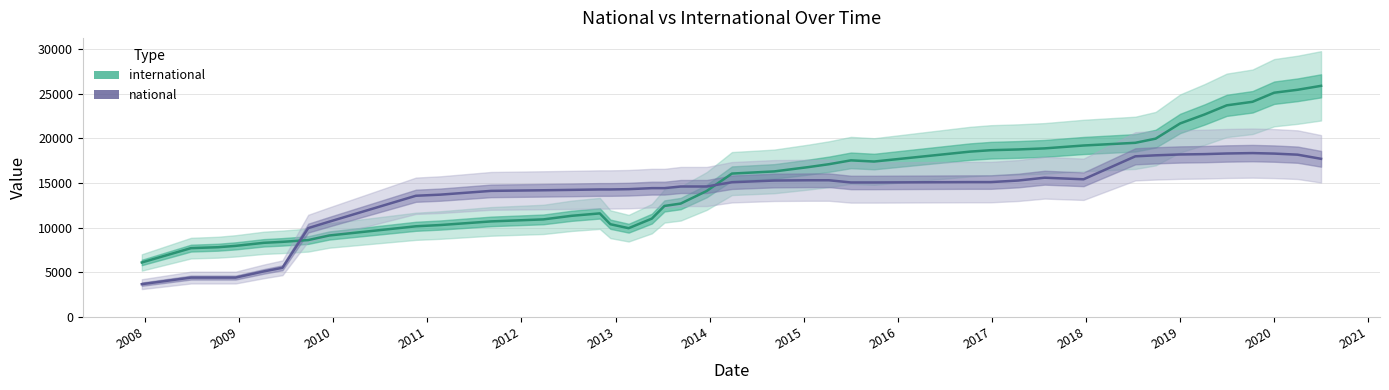

Does the chart display data point markers on the line(s)?

No